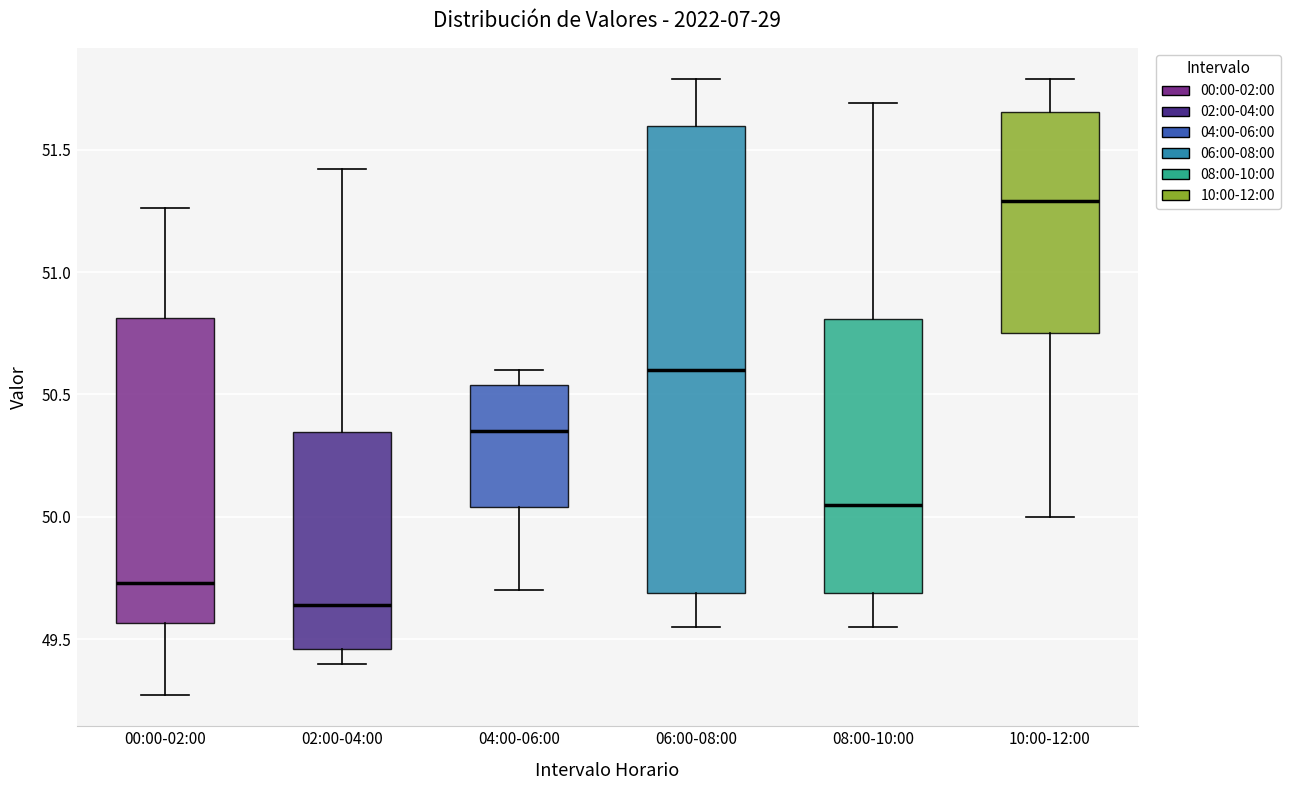

Comparing the boxes themselves (not the whiskers), which one is the tallest?

06:00-08:00